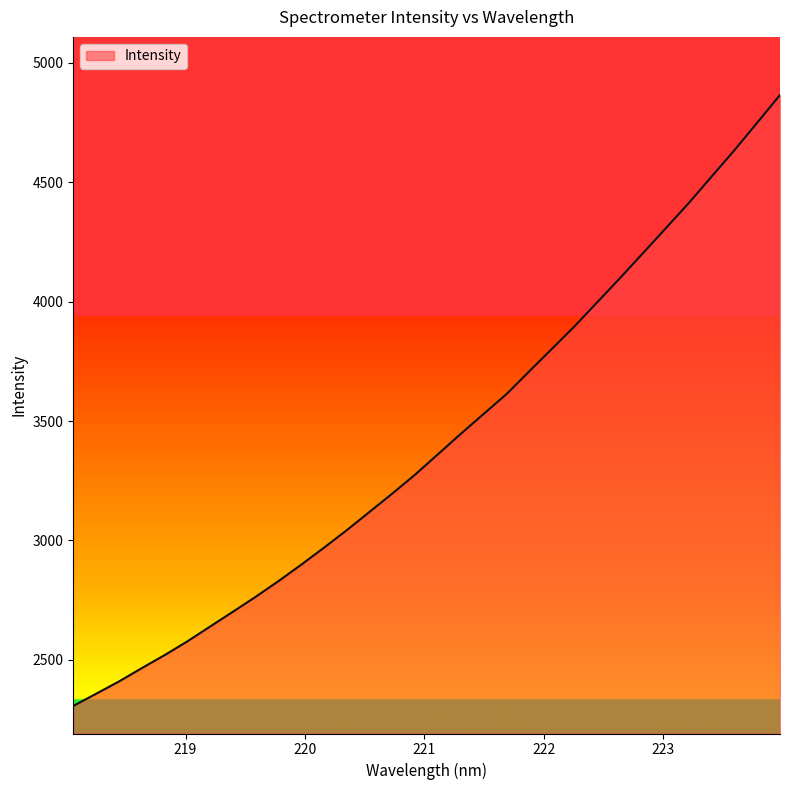

What is the maximum value shown in the chart?

4865.1